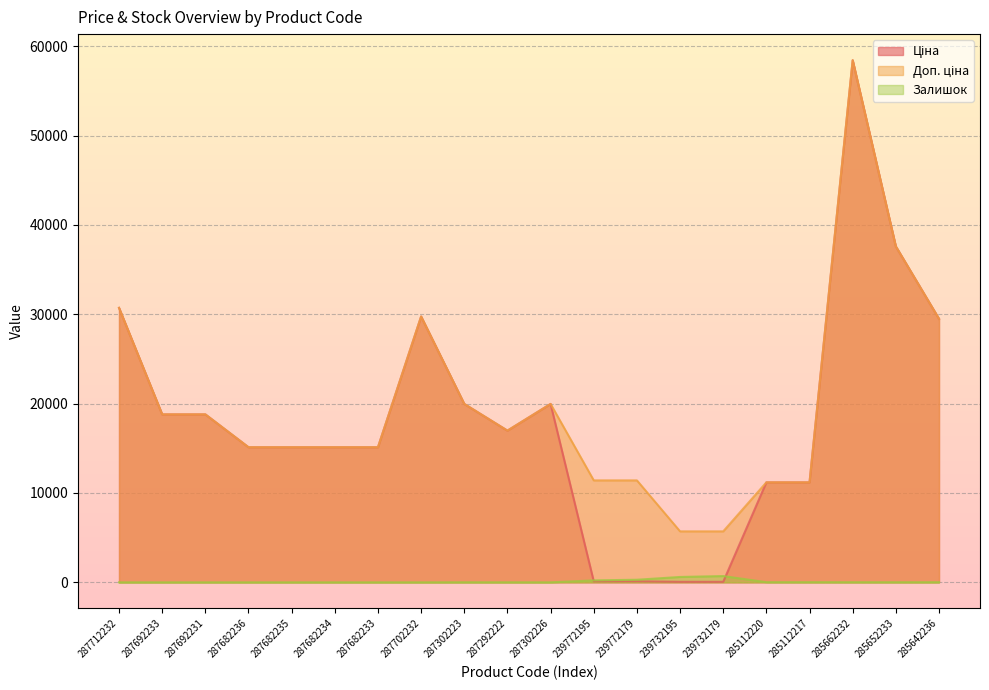

At 239772179, list the series in order from largest to smallest.

Доп. ціна, Залишок, Ціна